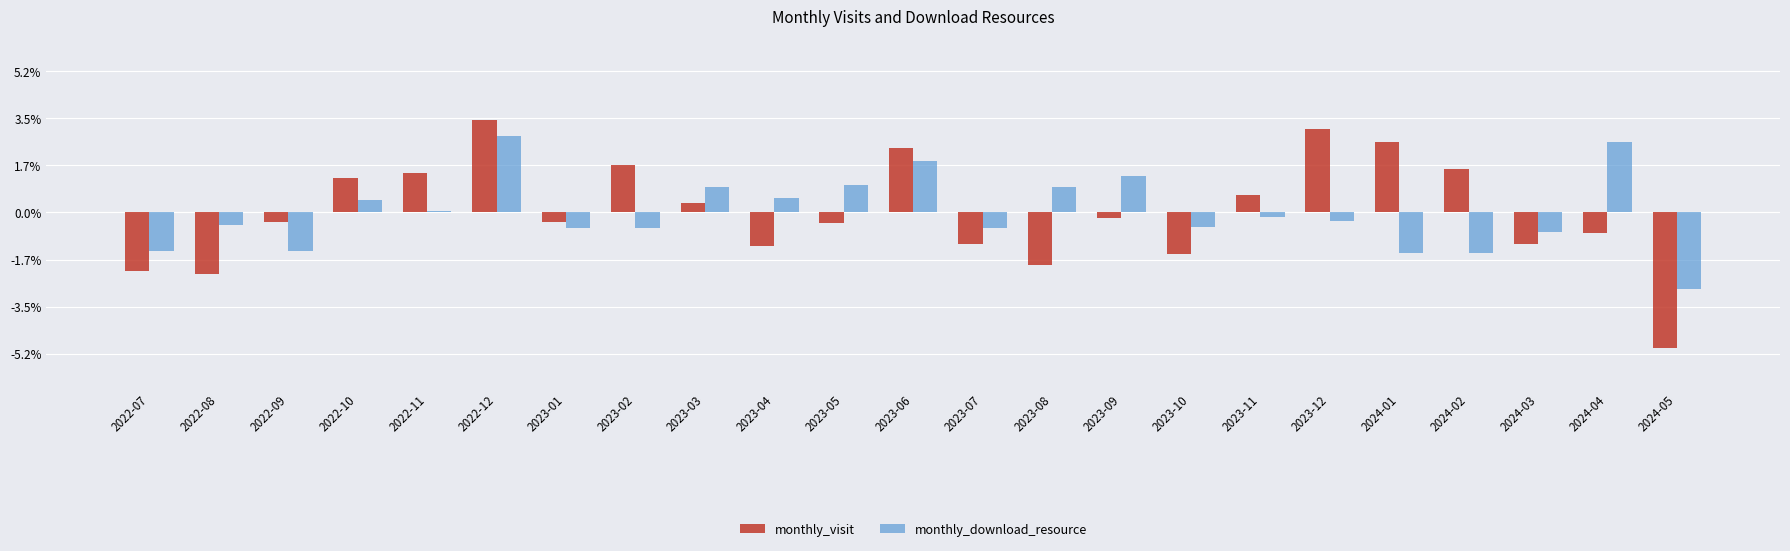

List the labels in order of monthly_visit value, largest first.

2022-12, 2023-12, 2024-01, 2023-06, 2023-02, 2024-02, 2022-11, 2022-10, 2023-11, 2023-03, 2023-09, 2022-09, 2023-01, 2023-05, 2024-04, 2023-07, 2024-03, 2023-04, 2023-10, 2023-08, 2022-07, 2022-08, 2024-05